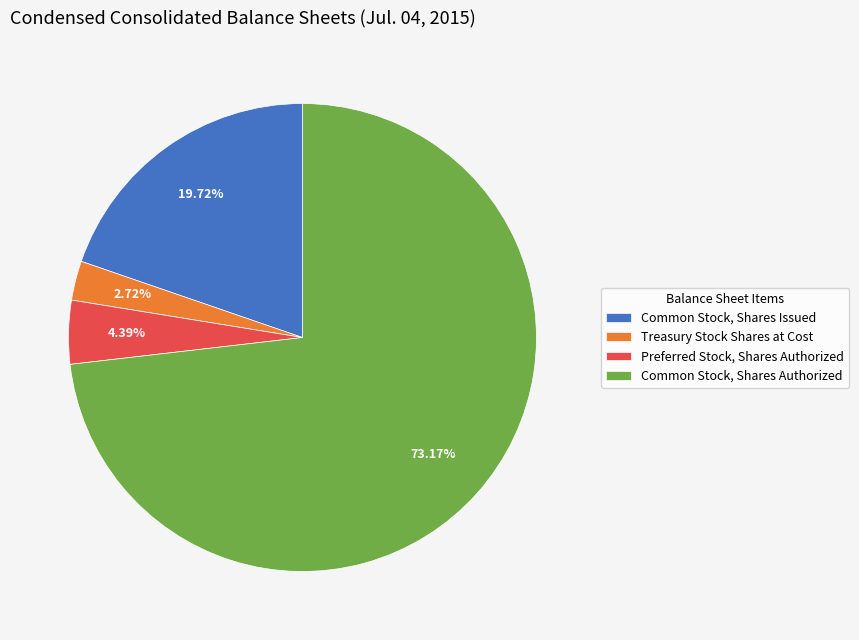

Rank the categories by value from highest to lowest.

Common Stock, Shares Authorized, Common Stock, Shares Issued, Preferred Stock, Shares Authorized, Treasury Stock Shares at Cost